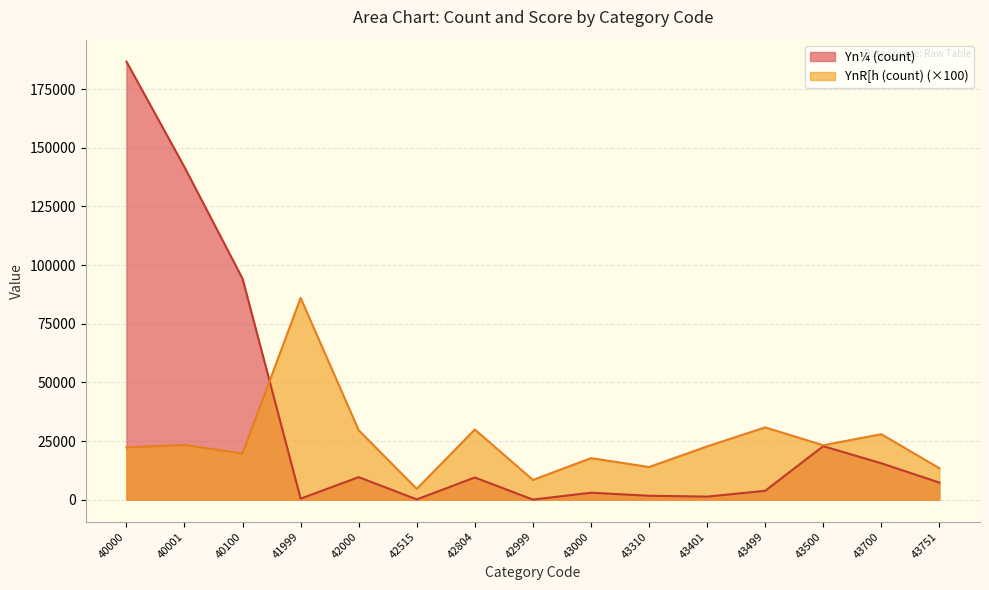

List the series in order of their overall mean, lowest first.

YnR[h (count) (×100), Yn¼ (count)